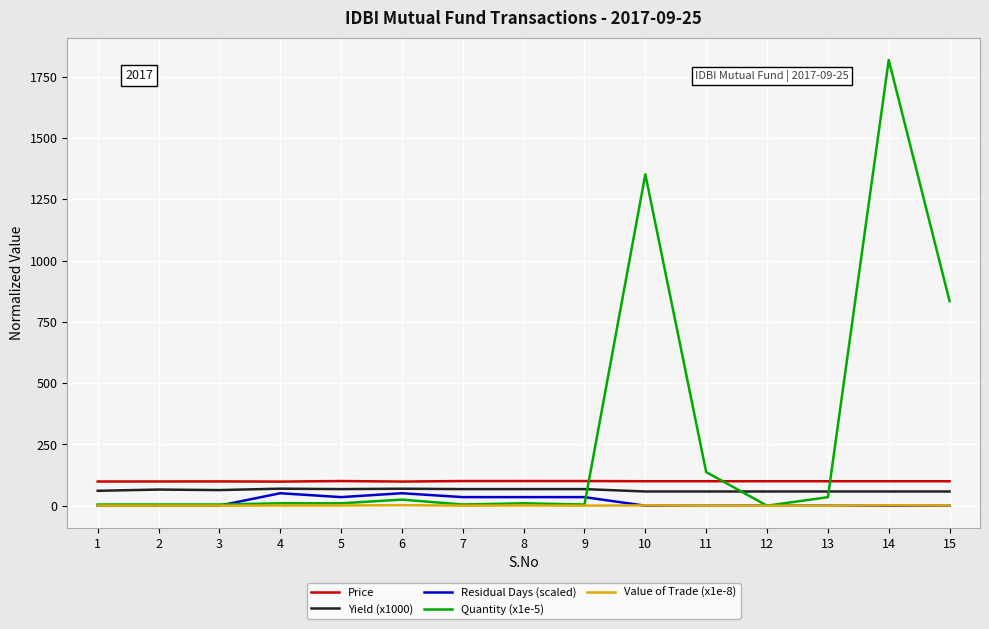

Which series has the largest range (max minus min)?

Quantity (x1e-5)